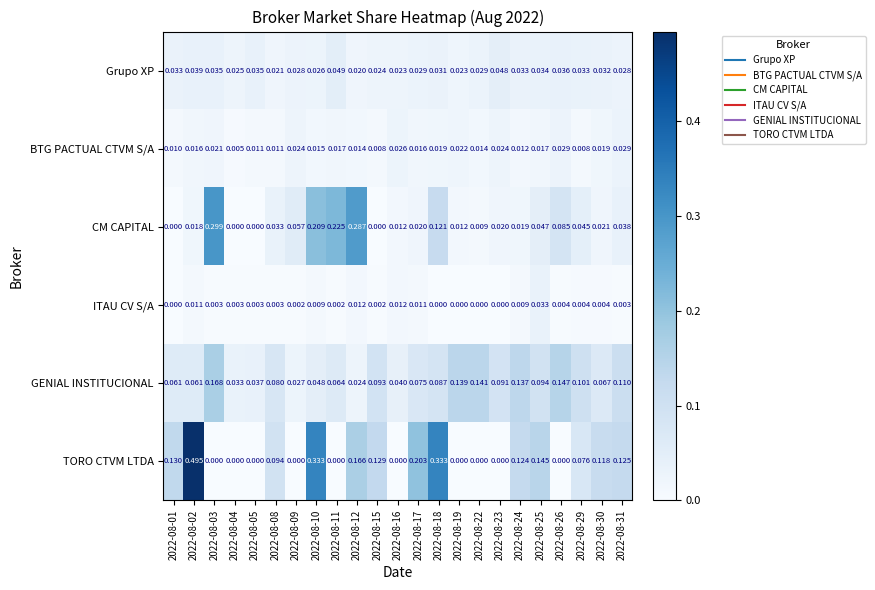

How many distinct data groups are displayed?

6